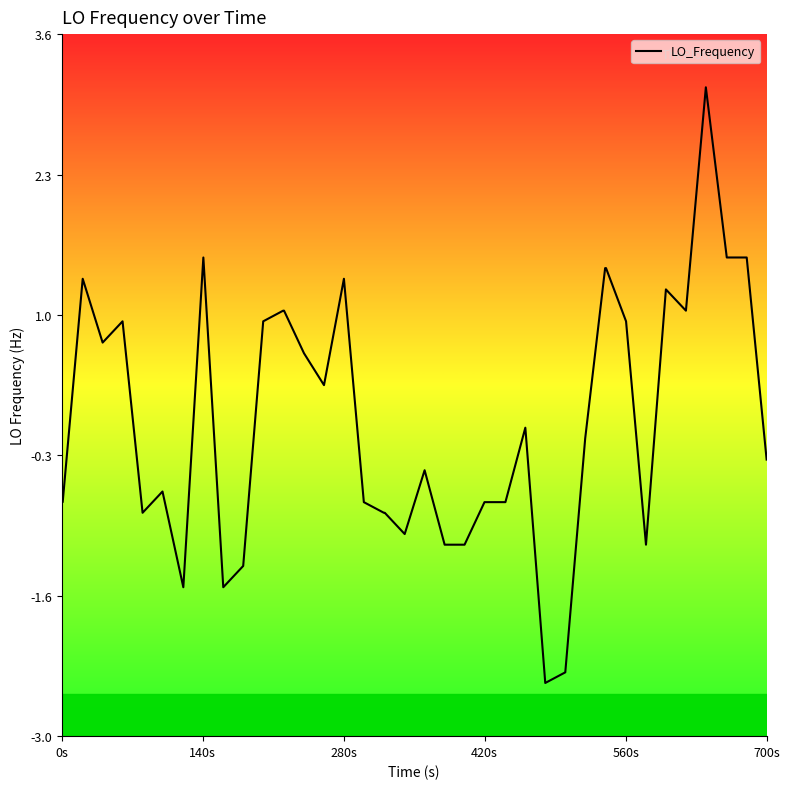

The chart shows a value of 0.3 at 12. True or false?

False